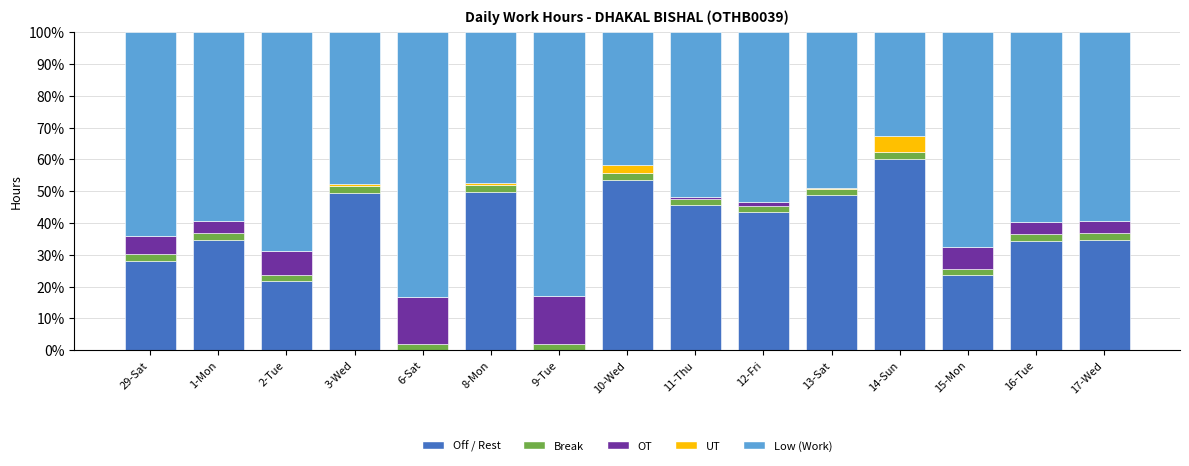

What is the total value across all series at 1-Mon?

100.0